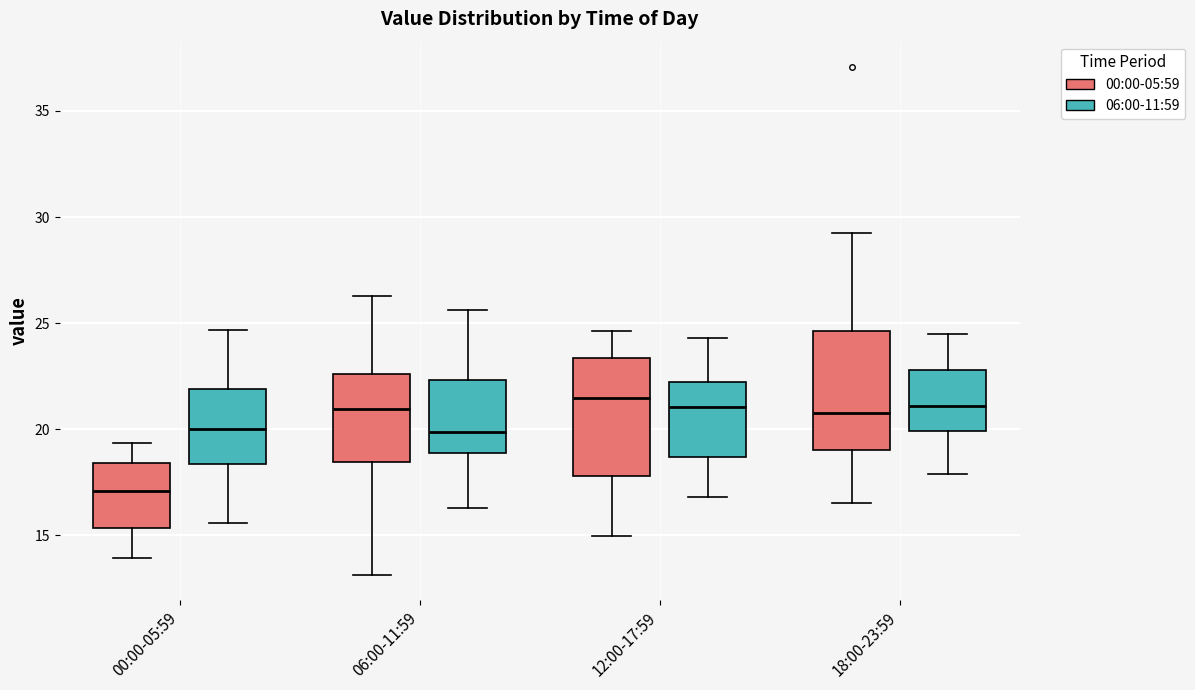

Where does the median line of the box for 18:00-23:59 (06:00-11:59) sit on the y-axis? The values are not printed on the chart, so give them approximately, as read against the axis.

21.0